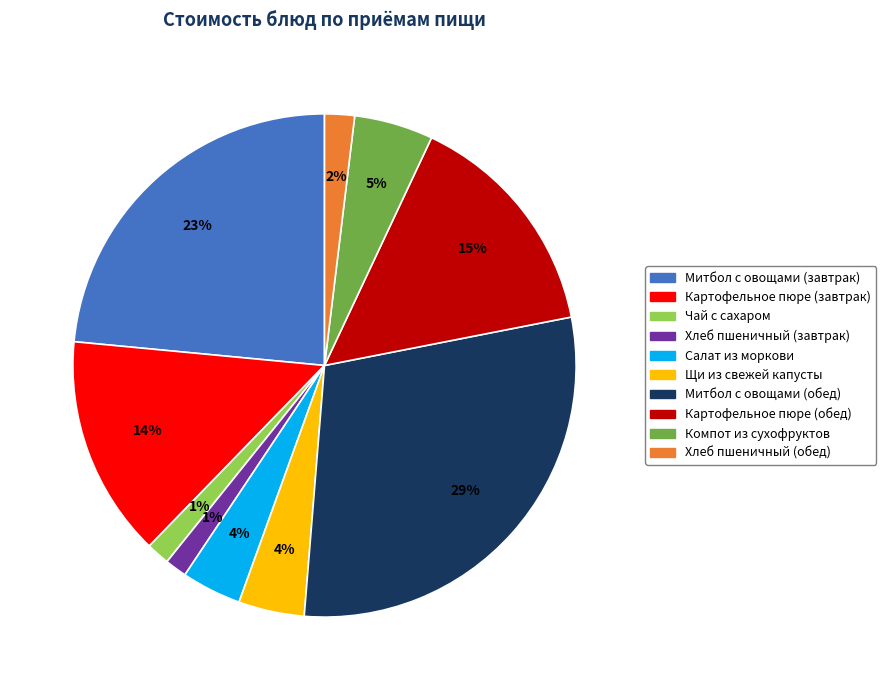

To the nearest percent, what is the difference between the Митбол с овощами (обед) and Картофельное пюре (обед) slice percentages?

14%